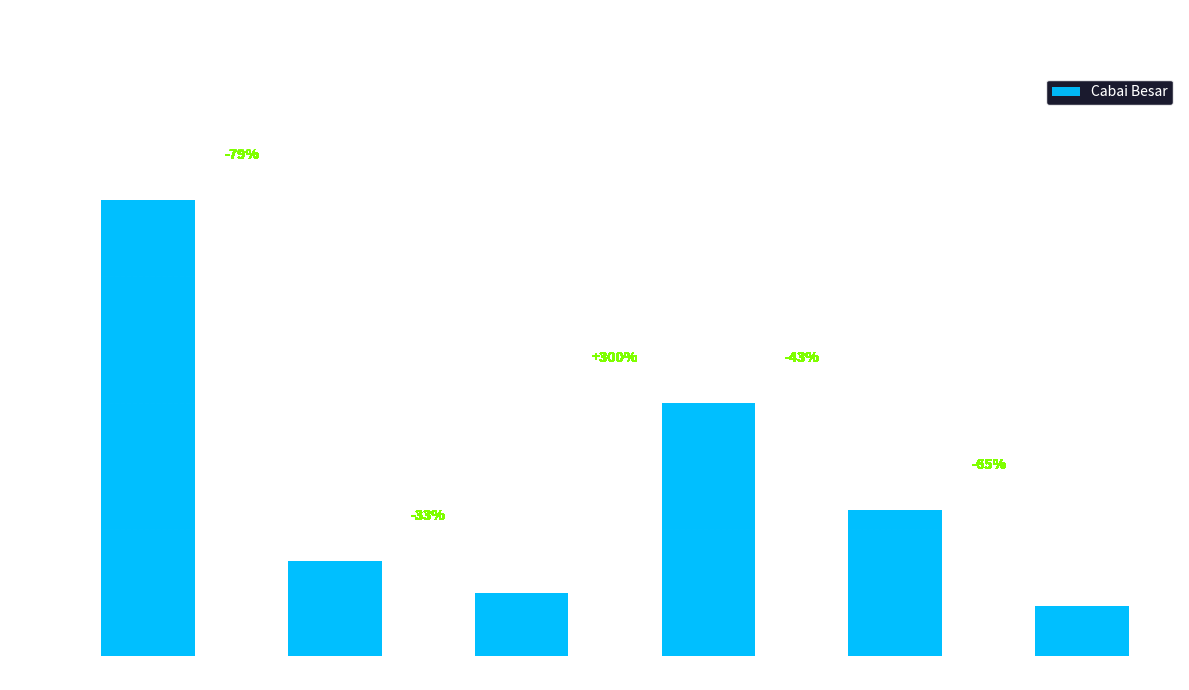

What is the greatest value displayed?

7.2